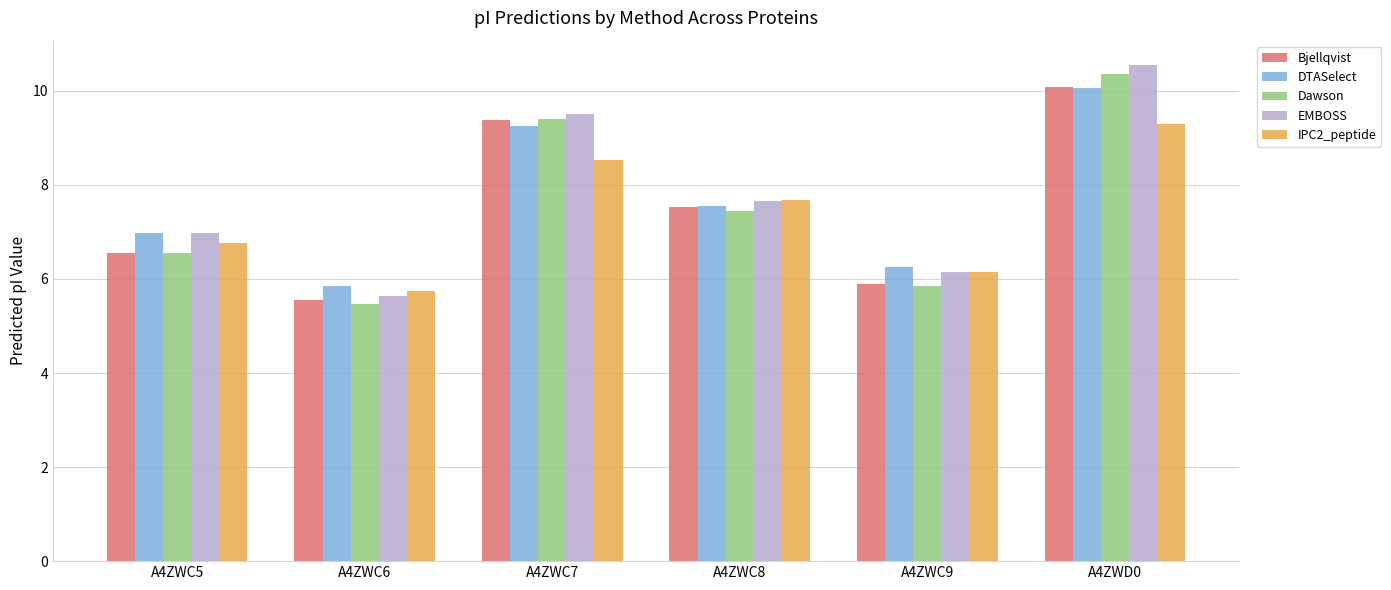

What is the difference between the Bjellqvist values at A4ZWC6 and A4ZWC9?

0.3